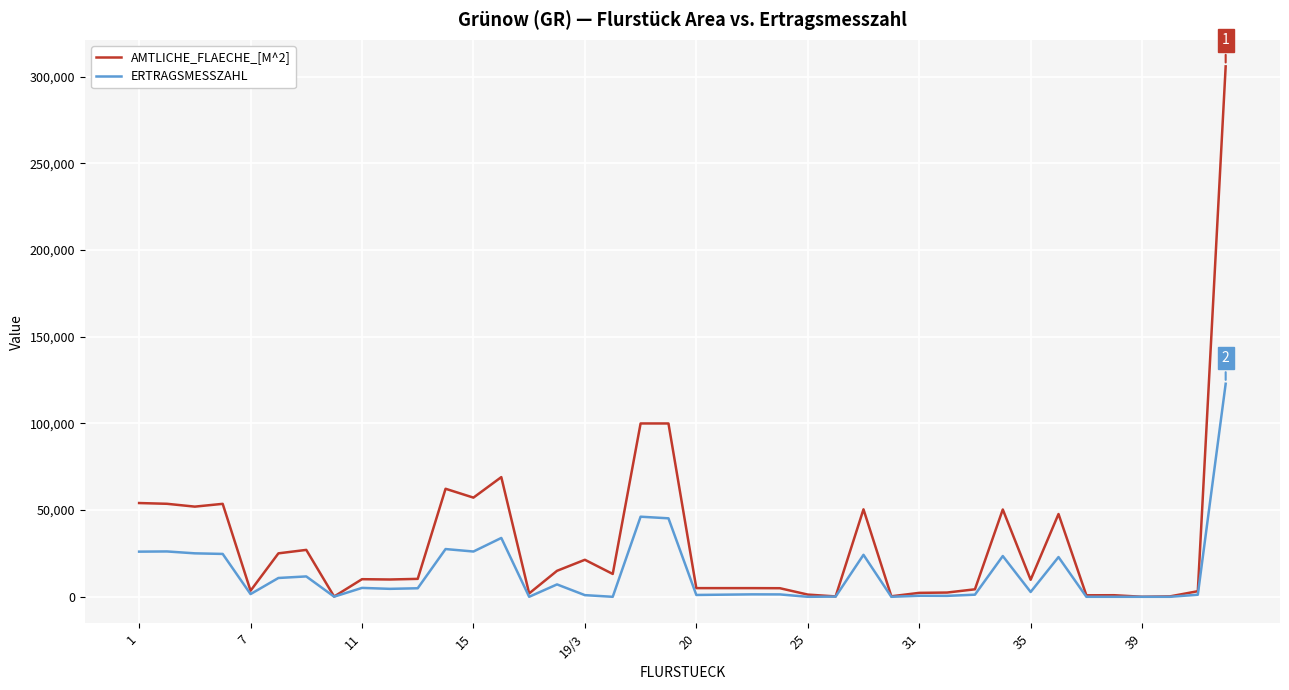

Which series has the largest total across all categories?

AMTLICHE_FLAECHE_[M^2]